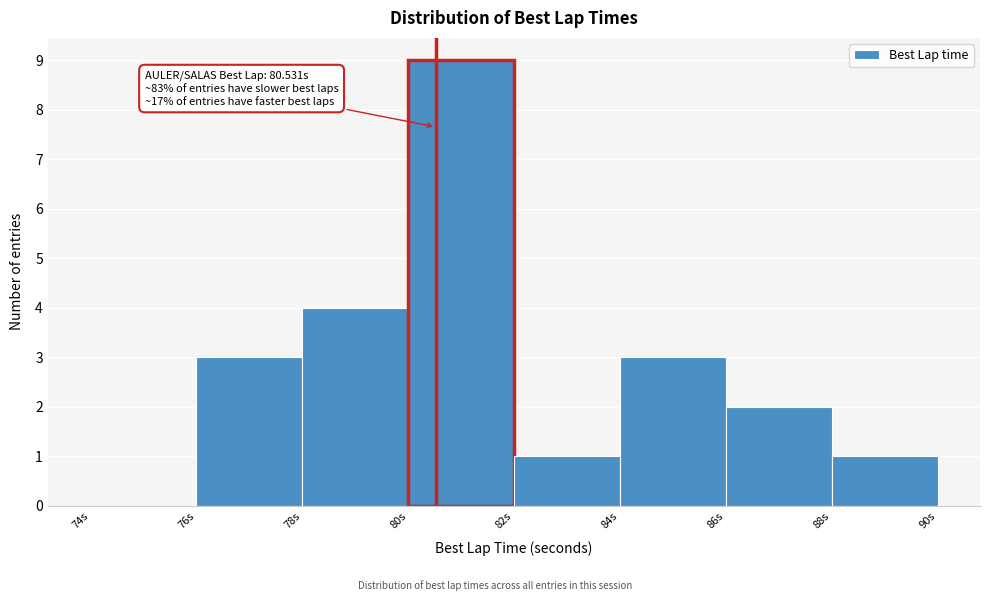

Over which range of the x-axis is the bar tallest?

80 to 82